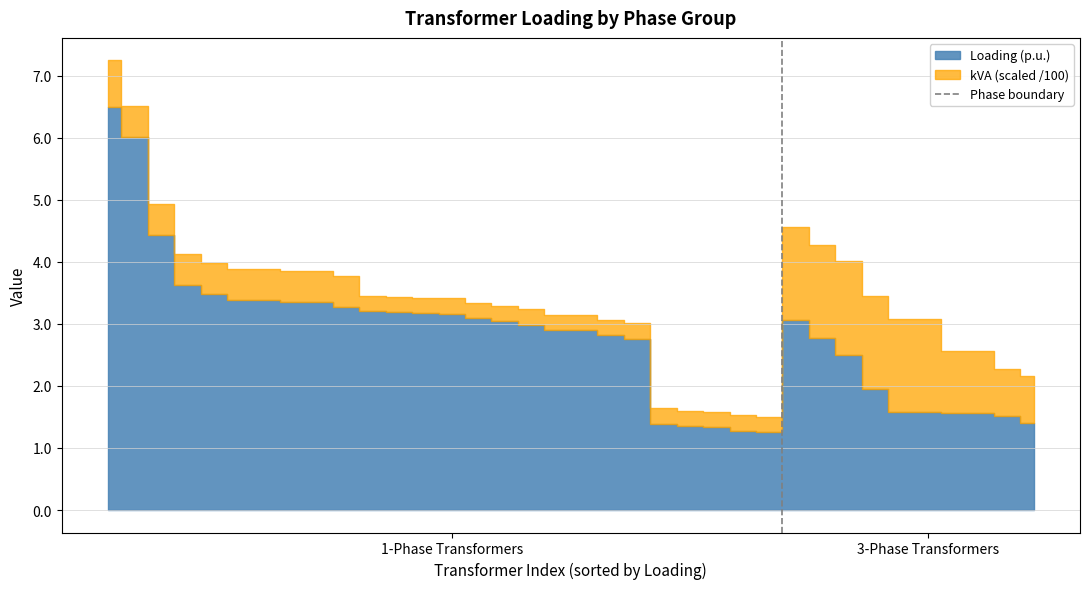

Which category has the lowest value across all series?

1-Phase Transformers